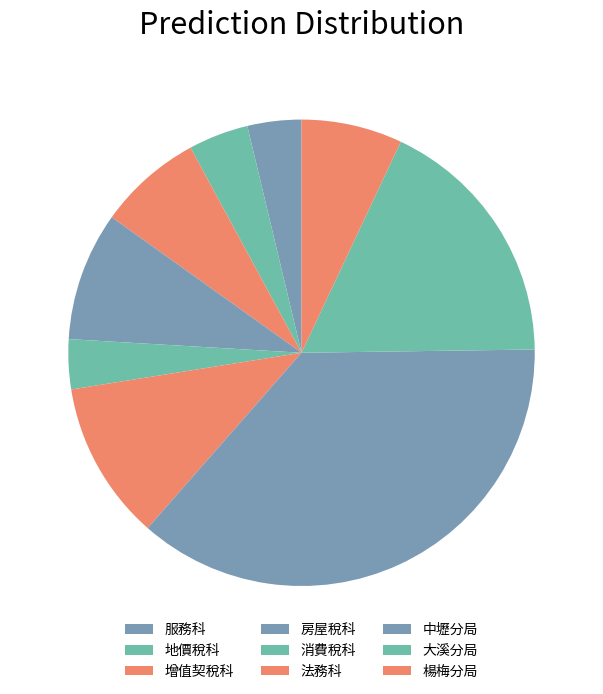

Is there a majority slice in this chart?

No